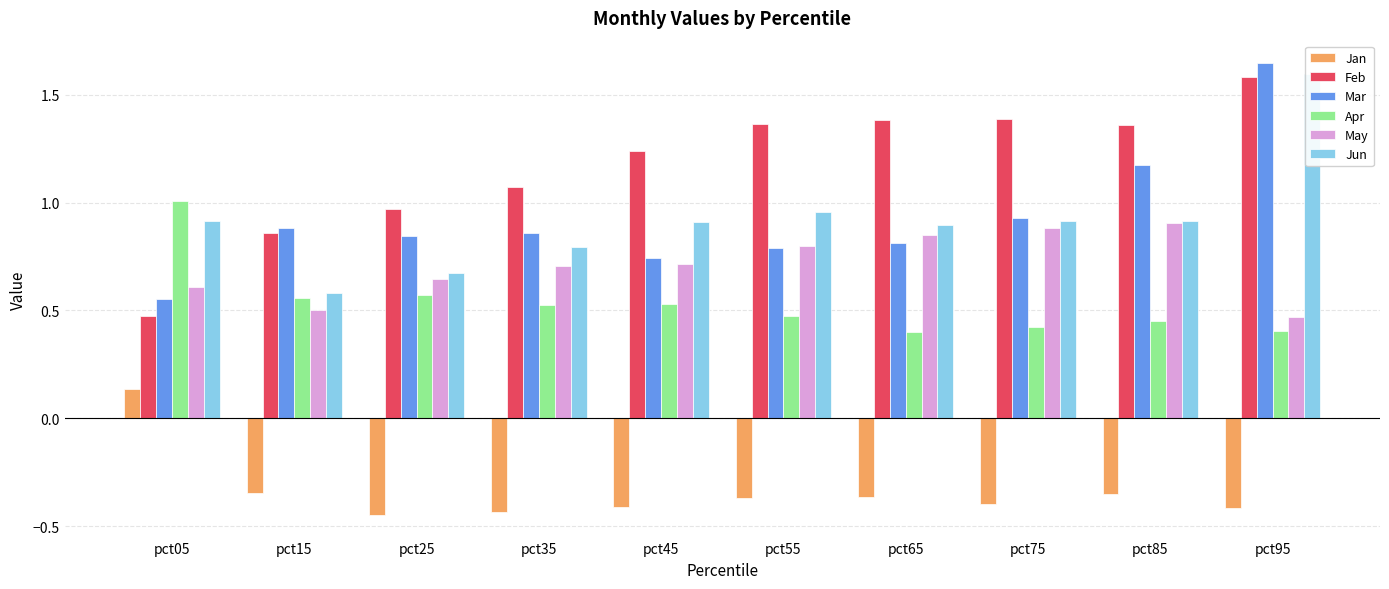

What is the sum of the Feb values at pct45 and pct15?

2.1